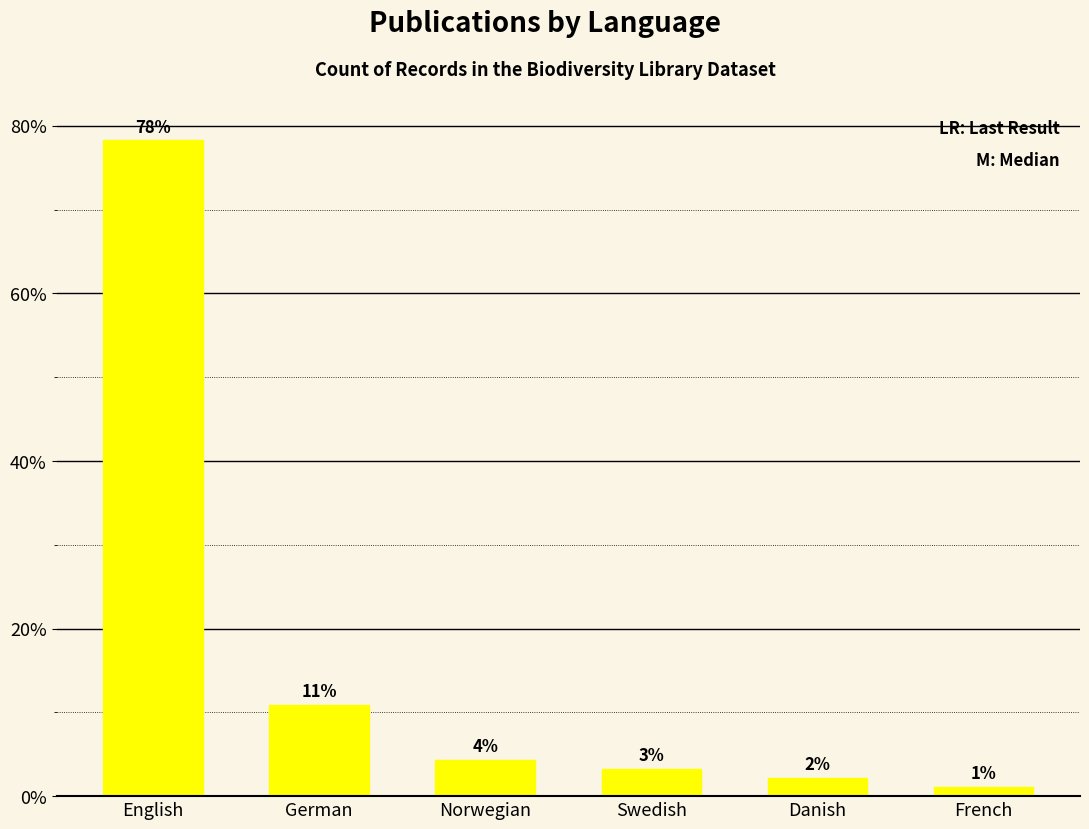

How many bars are there in total?

6